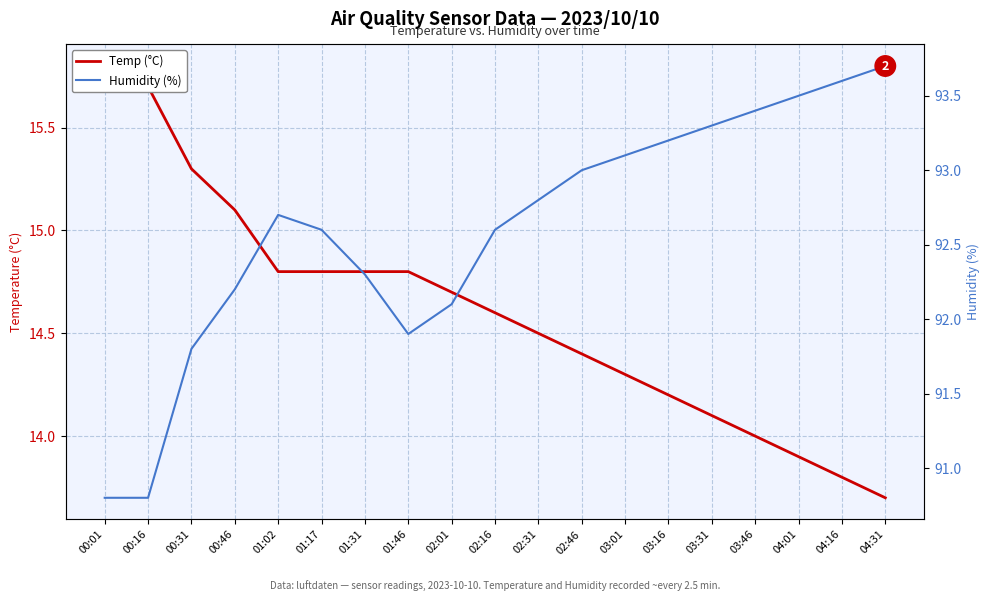

True or false: Humidity (%) has a value of 90.8 at 00:16.

True